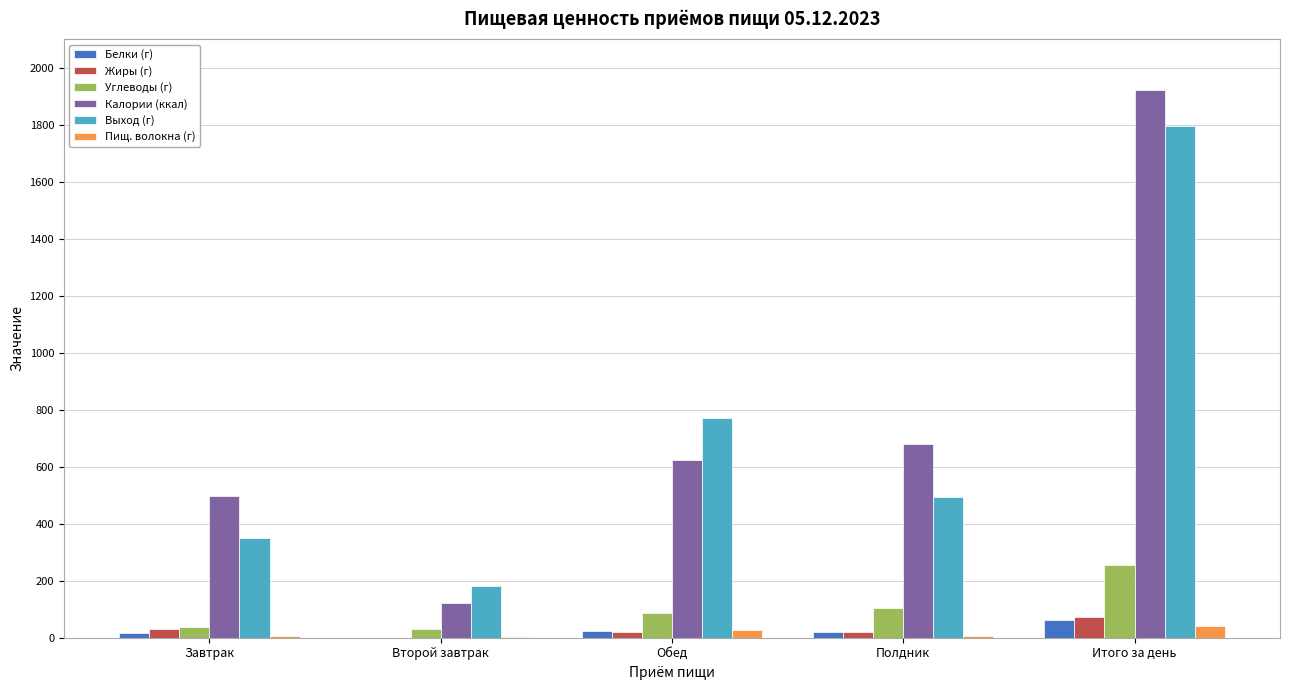

What are all the series names shown in the legend?

Белки (г), Жиры (г), Углеводы (г), Калории (ккал), Выход (г), Пищ. волокна (г)